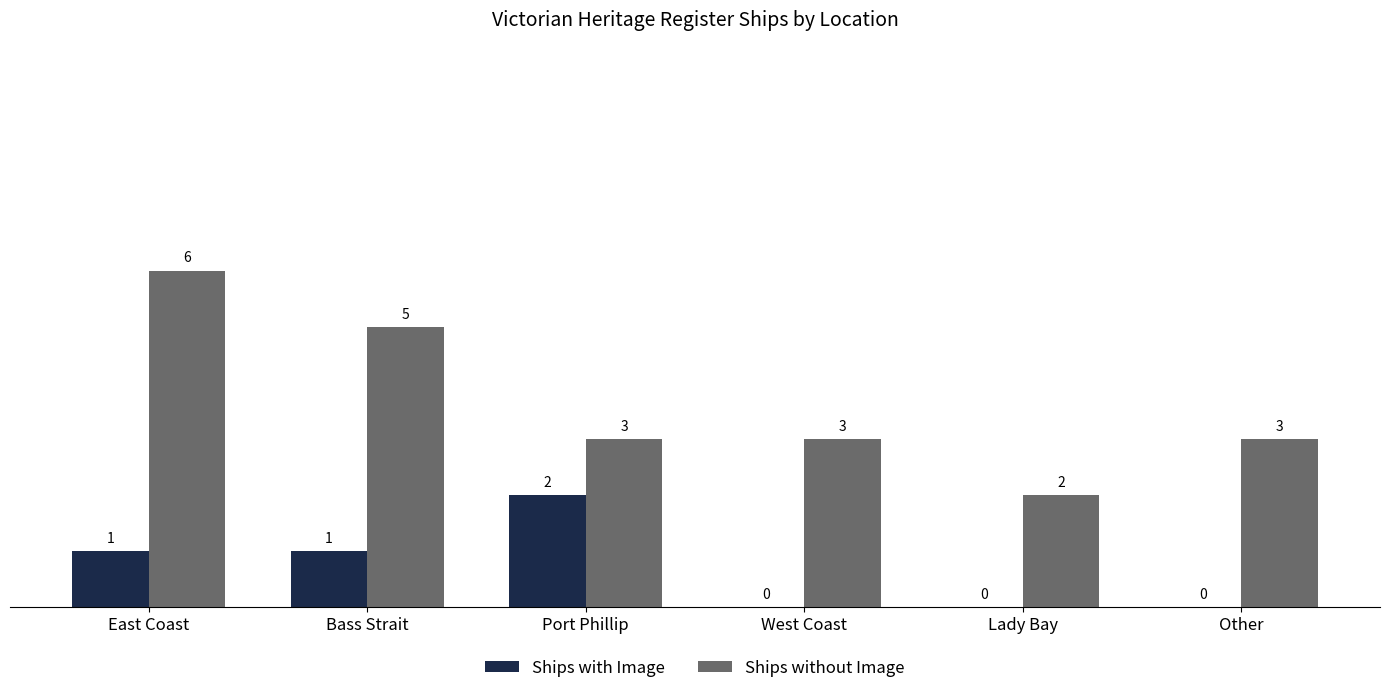

At which label does Ships without Image first exceed 3?

East Coast